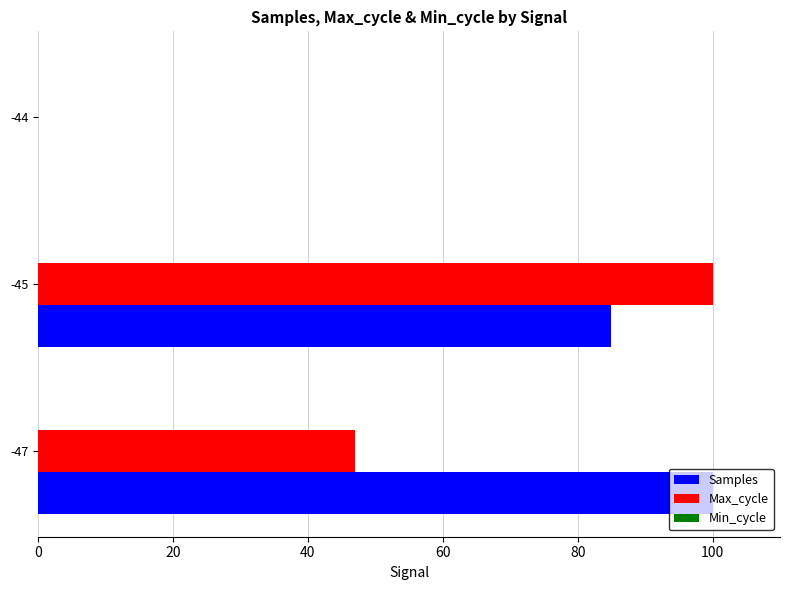

The value of Samples at -44 is 0.0. True or false?

True